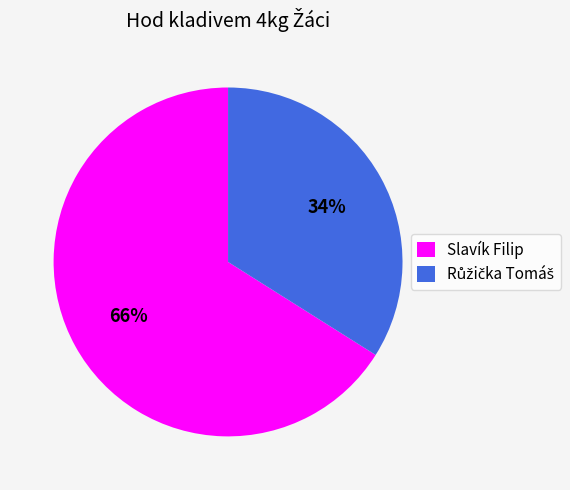

To the nearest percent, what portion does Slavík Filip represent?

66%